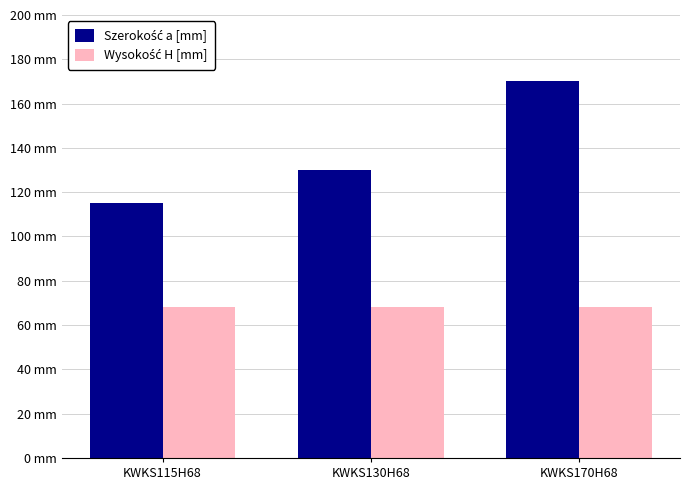

Are the bars grouped side by side (vs. stacked)?

Yes